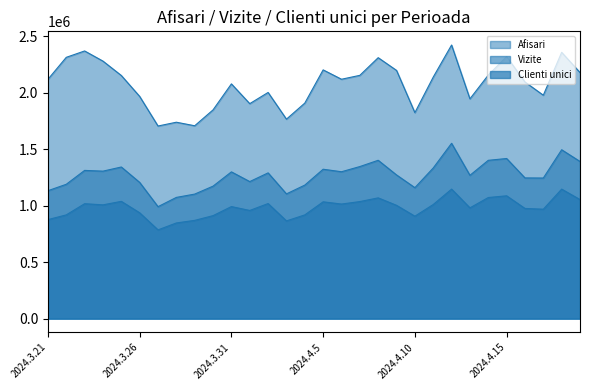

What is the value of the Afisari point at the 7th from the left?

1704758